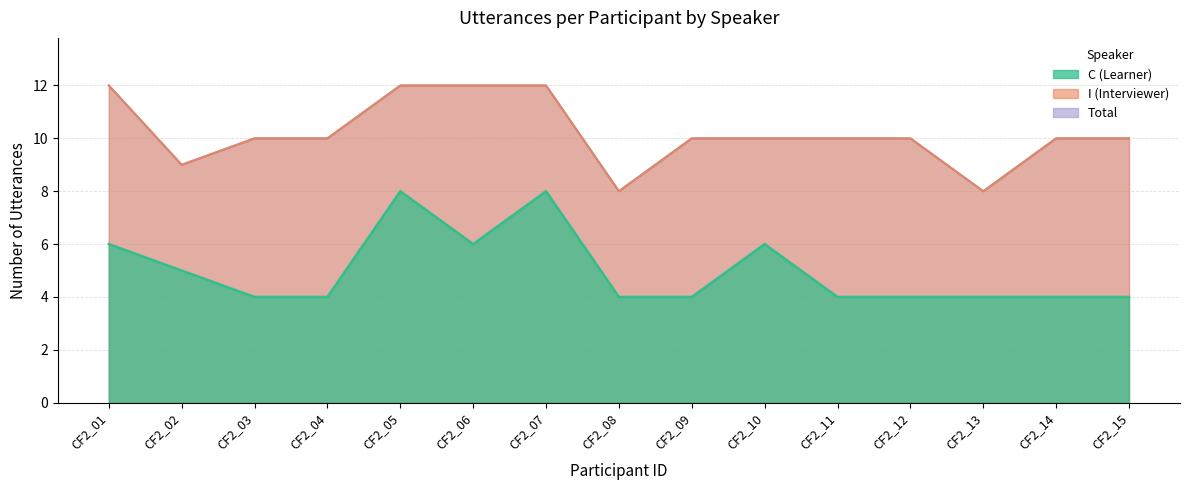

What value does the C_utterances series have at CF2_06?

6